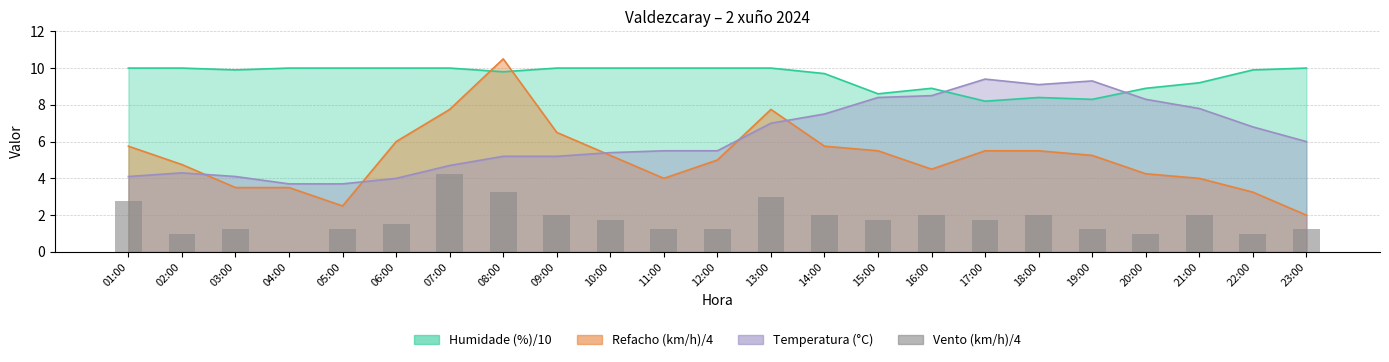

Where is the data nearest to the value 2?

09:00